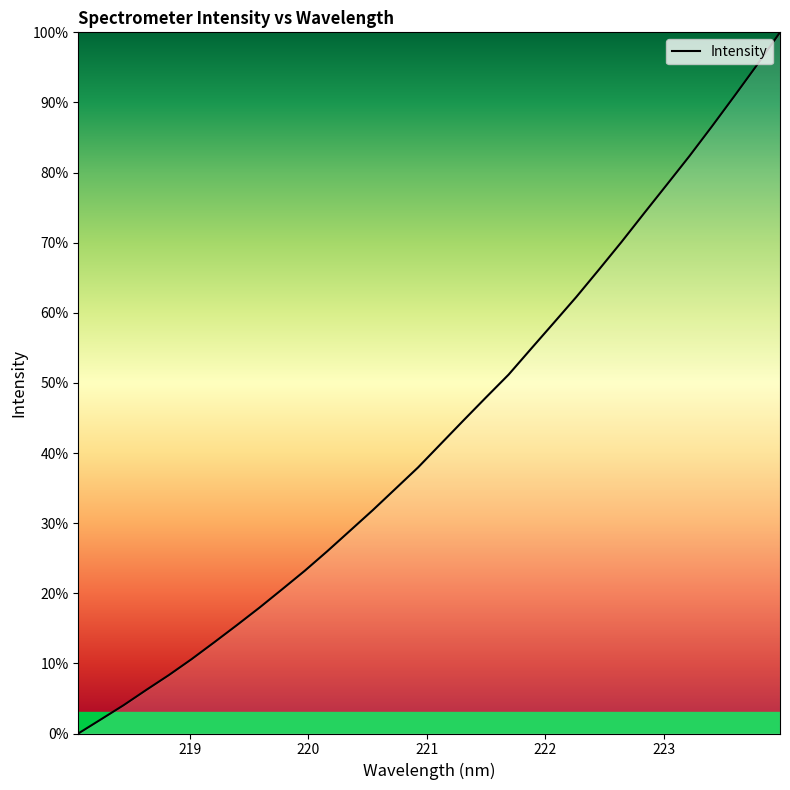

What is the greatest value displayed?

100.0